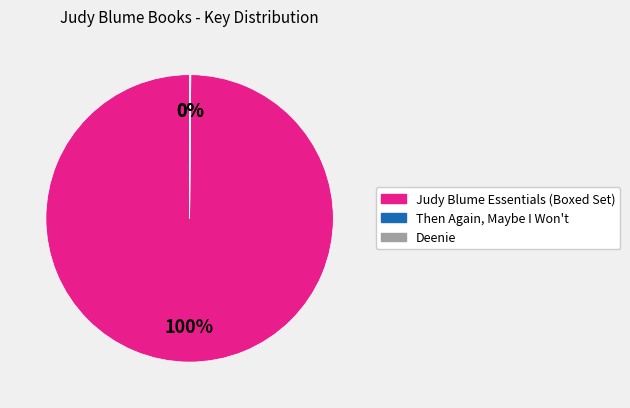

To the nearest percent, what portion does Judy Blume Essentials (Boxed Set) represent?

100%